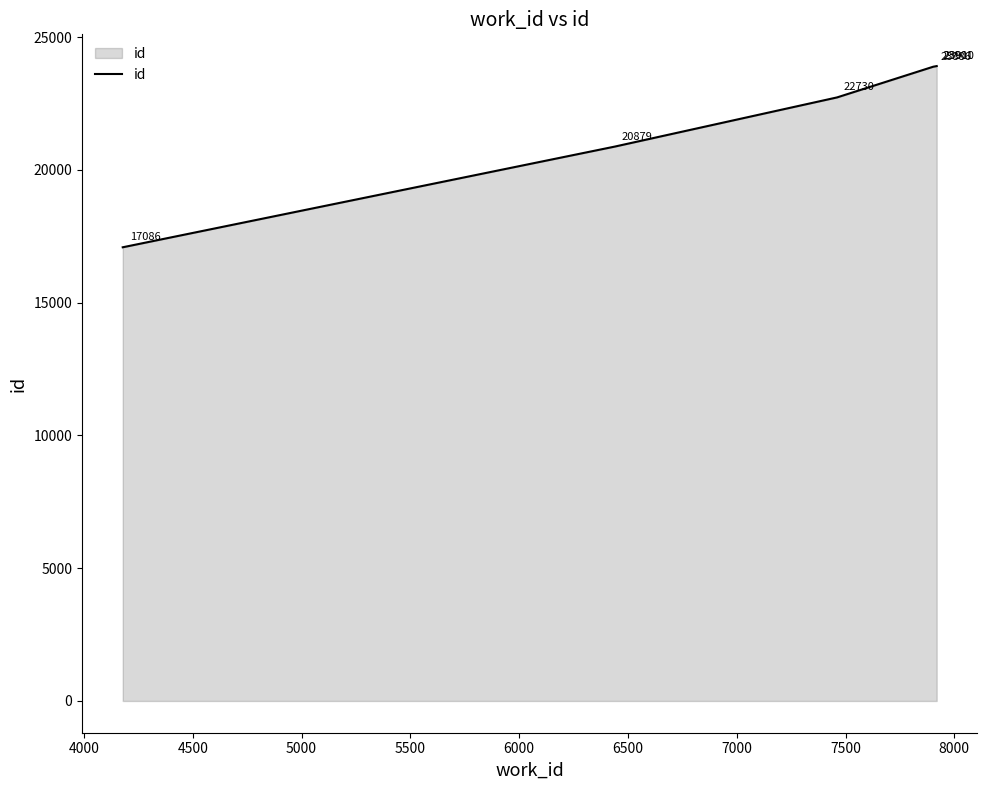

What is the sum of all values?

132392